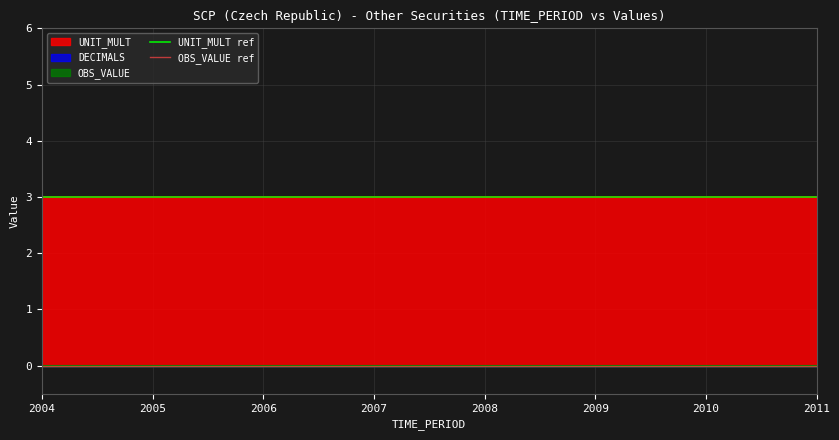

At which label does OBS_VALUE ref reach its peak?

2004